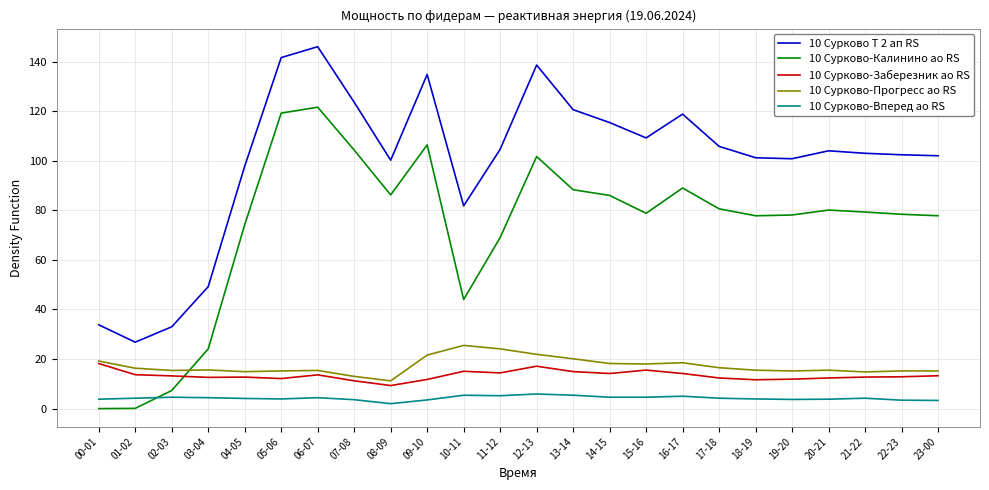

Which series has the widest spread of values?

10 Сурково-Калинино ао RS